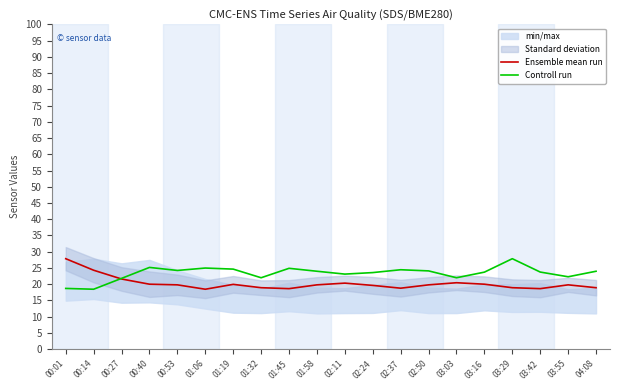

How many data points in Ensemble mean run are above 19?

13